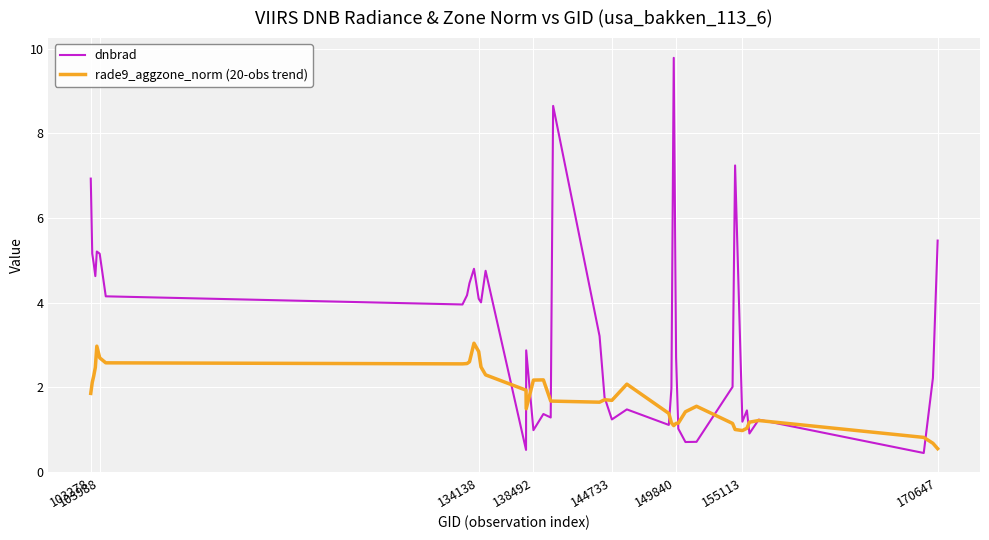

Which series has the largest total across all categories?

dnbrad